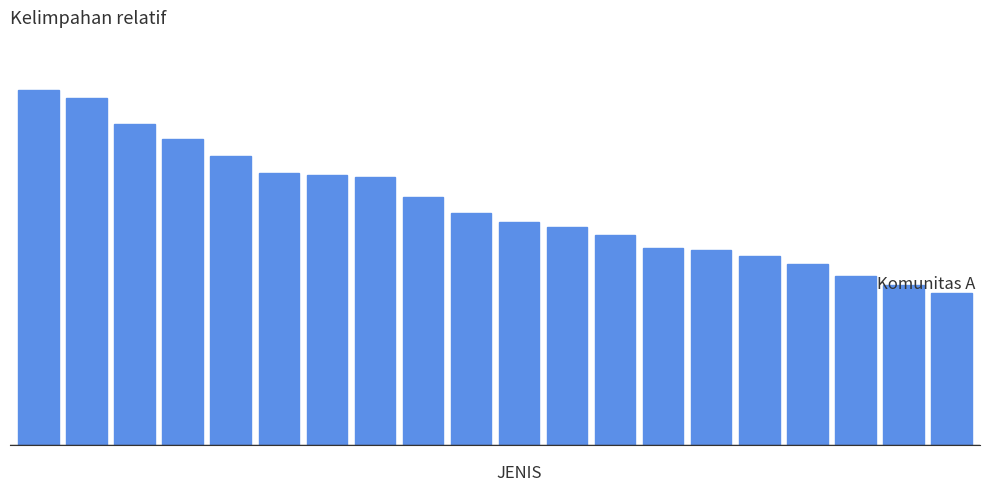

List the labels in order of value, largest first.

0, 1, 2, 3, 4, 5, 6, 7, 8, 9, 10, 11, 12, 13, 14, 15, 16, 17, 18, 19